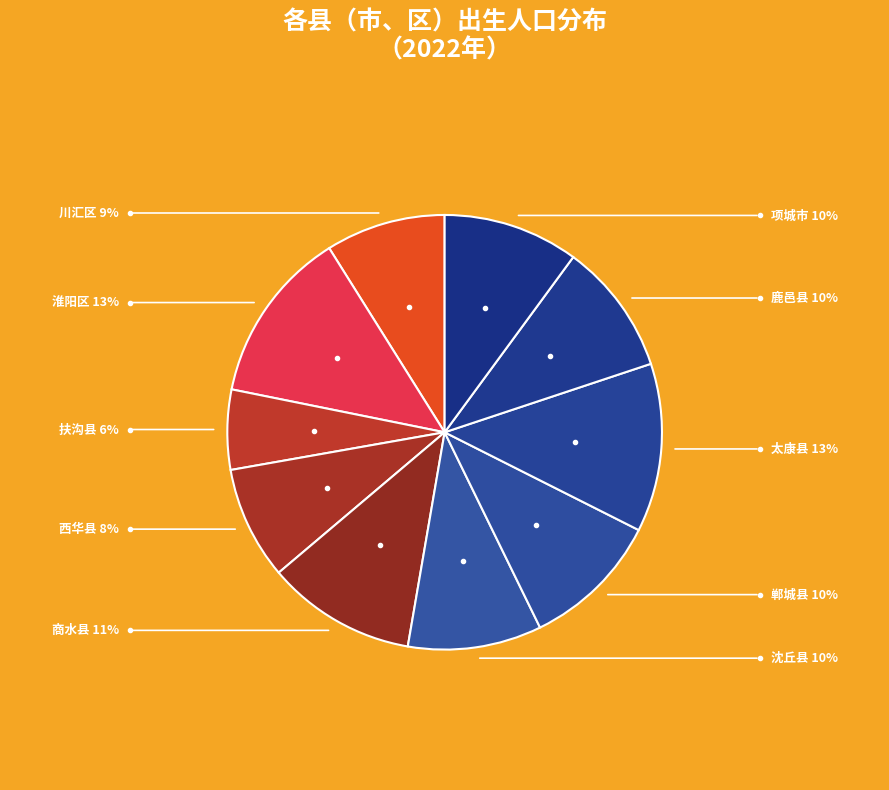

Is it true that 商水县 is 1% of the pie?

False